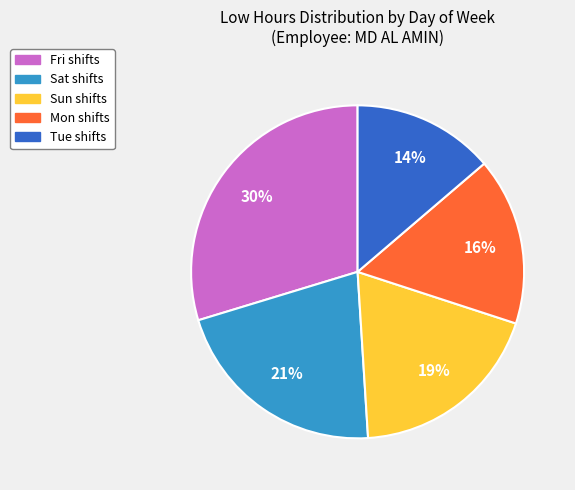

To the nearest percent, what is the difference between the largest and smallest slice percentages?

16%